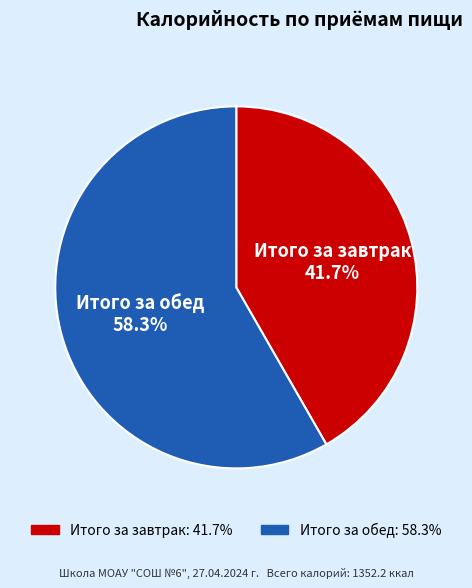

To the nearest percent, what percentage of the pie is Итого за завтрак?

42%